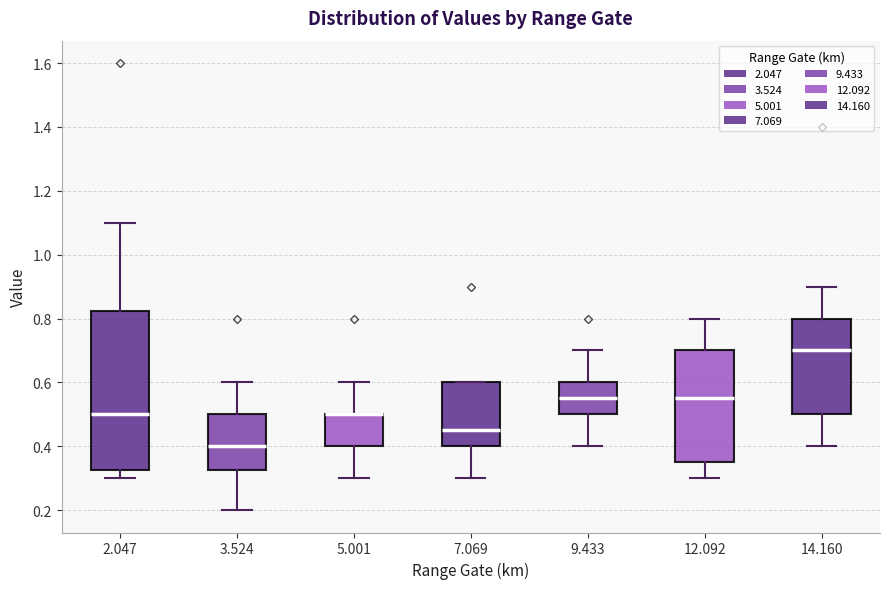

Reading left to right, transcribe this box plot: for each box, give where its median line is, the range the box spans, and where its two whiskers end, as read against the y-axis. The values are not printed on the chart, so give them approximately, as read against the axis.

2.047: median 0.50, box 0.32 to 0.82, whiskers 0.30 to 1.10
3.524: median 0.40, box 0.32 to 0.50, whiskers 0.20 to 0.60
5.001: median 0.50 (drawn on the box's upper edge), box 0.40 to 0.50, whiskers 0.30 to 0.60
7.069: median 0.46, box 0.40 to 0.60, whiskers 0.30 to 0.60
9.433: median 0.56, box 0.50 to 0.60, whiskers 0.40 to 0.70
12.092: median 0.56, box 0.36 to 0.70, whiskers 0.30 to 0.80
14.160: median 0.70, box 0.50 to 0.80, whiskers 0.40 to 0.90